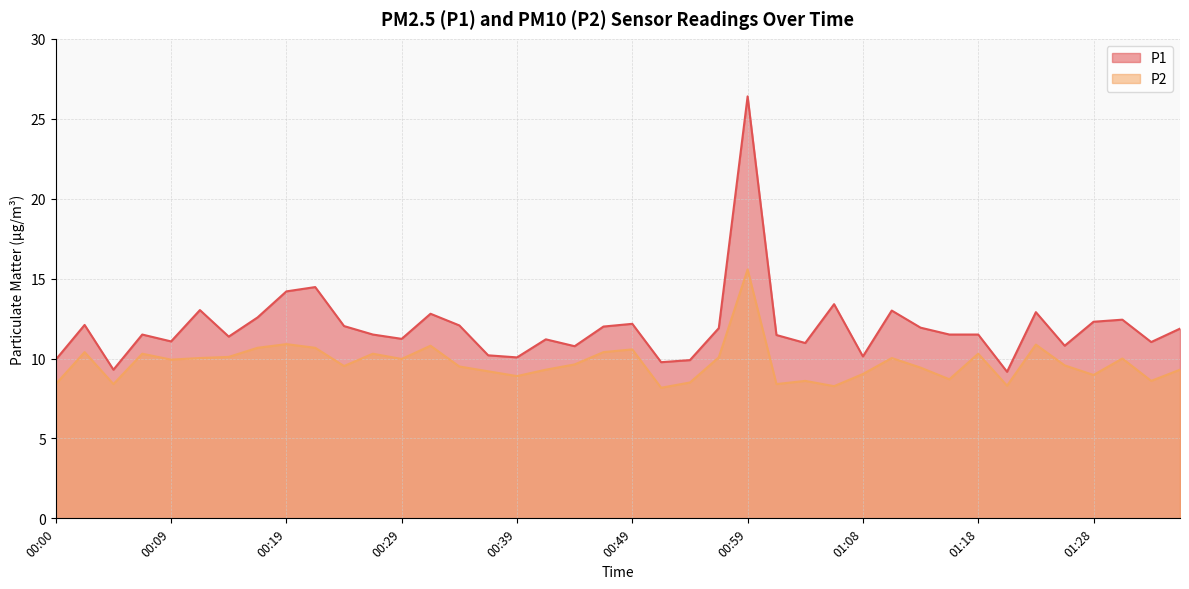

Reading left to right, what are all the values shown in this chart?

P1: 9.9	12.1	9.3	11.5	11.1	13.0	11.4	12.6	14.2	14.5	12.0	11.5	11.2	12.8	12.1	10.2	10.1	11.2	10.8	12.0	12.2	9.8	9.9	11.9	26.4	11.5	11.0	13.4	10.1	13.0	11.9	11.5	11.5	9.2	12.9	10.8	12.3	12.4	11.0	11.9
P2: 8.4	10.4	8.4	10.3	9.9	10.0	10.1	10.7	10.9	10.7	9.5	10.3	10.0	10.8	9.5	9.2	8.9	9.3	9.6	10.4	10.6	8.2	8.5	10.1	15.6	8.4	8.6	8.3	9.0	10.0	9.4	8.7	10.3	8.3	10.9	9.6	9.0	10.0	8.6	9.3